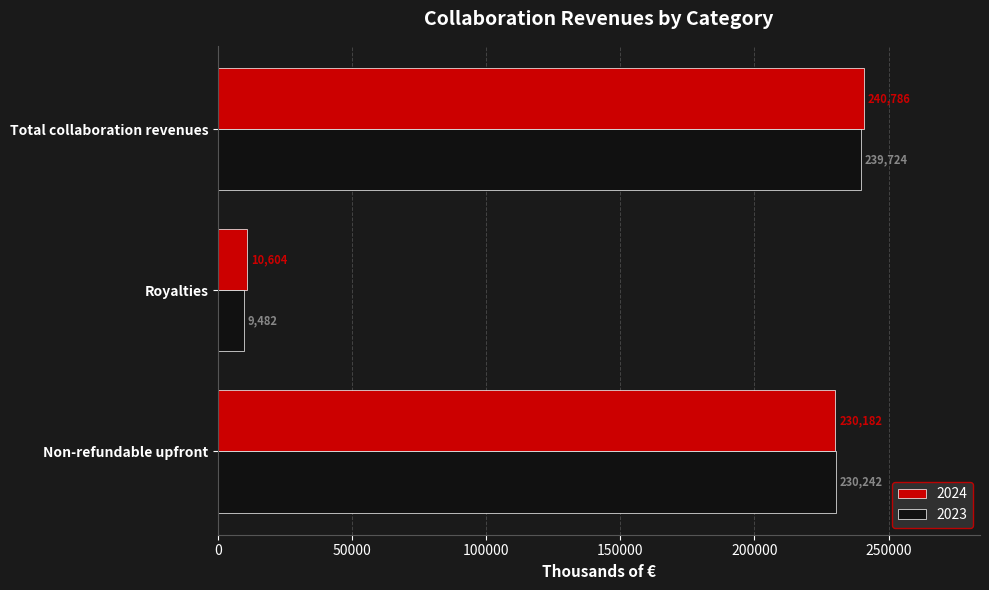

What value does the 2024 series have at Total collaboration revenues, to the nearest 10?

240790